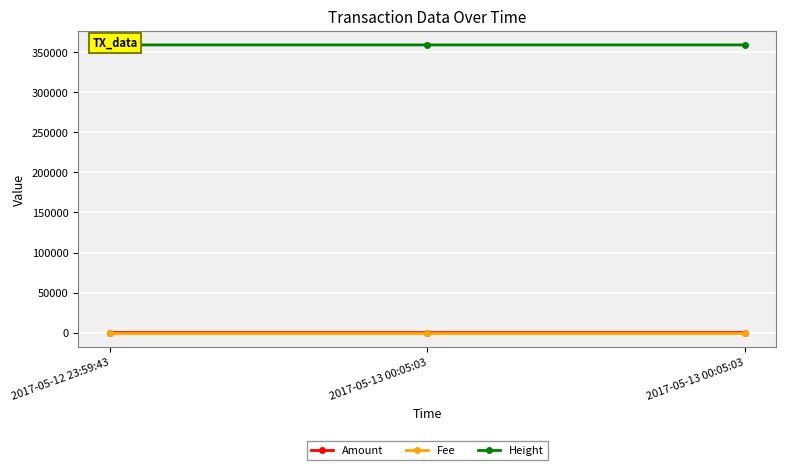

At how many categories does at least one series exceed 28541?

3